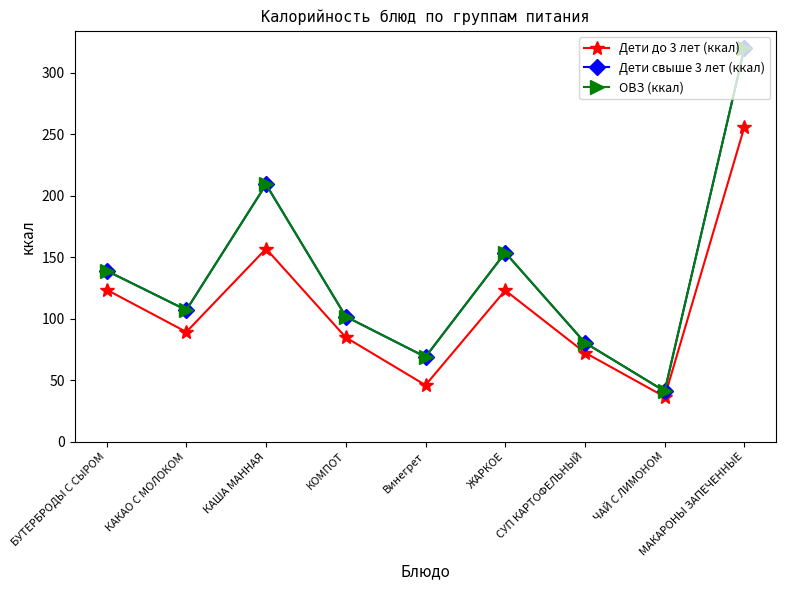

Read the Дети до 3 лет (ккал) value at КАША МАННАЯ.

156.9